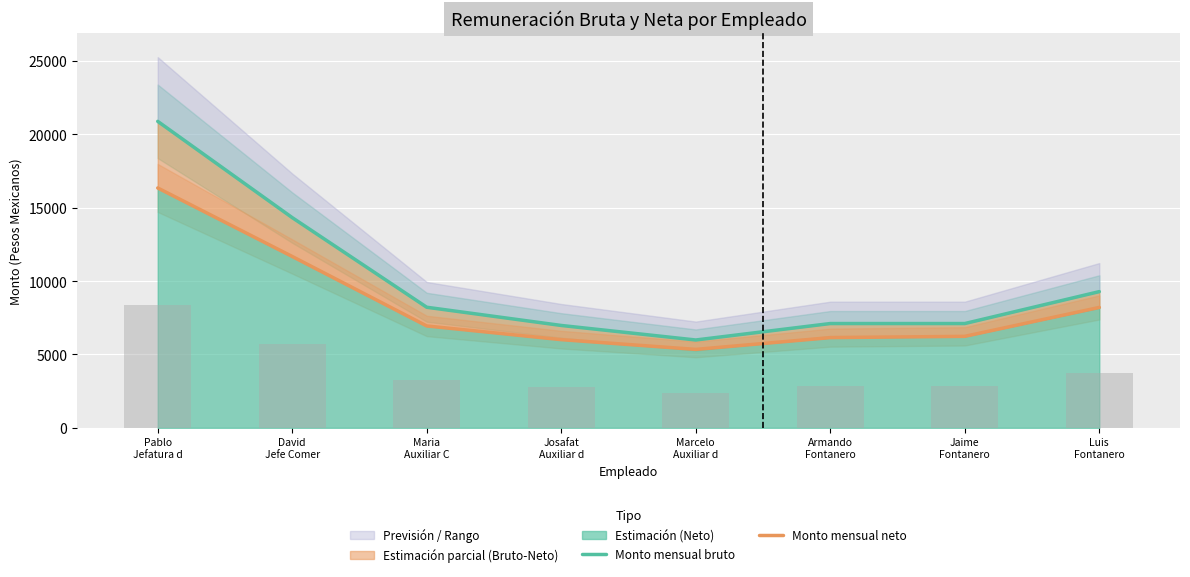

Which category has the highest value in the Monto mensual bruto series?

Pablo
Jefatura d